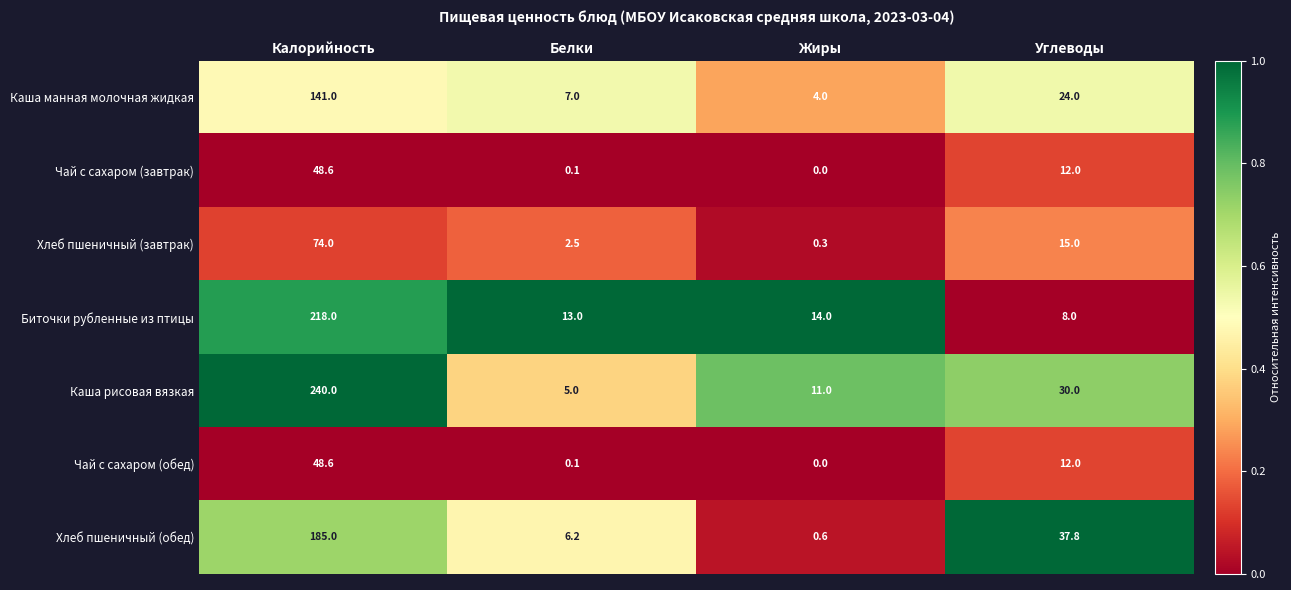

At which category is the sum across all series the highest?

Калорийность